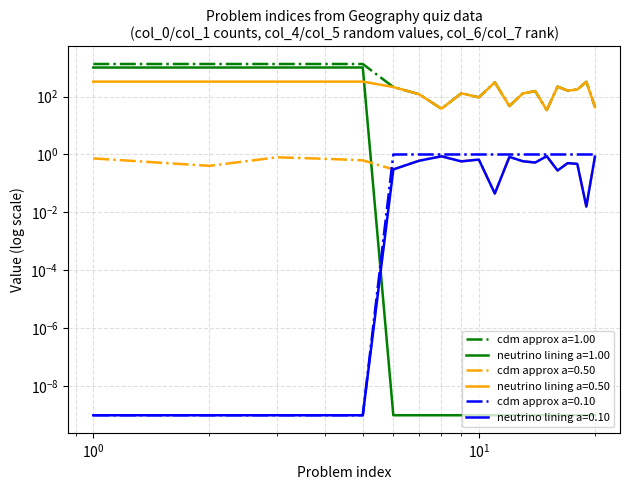

At which category is the sum across all series the highest?

5